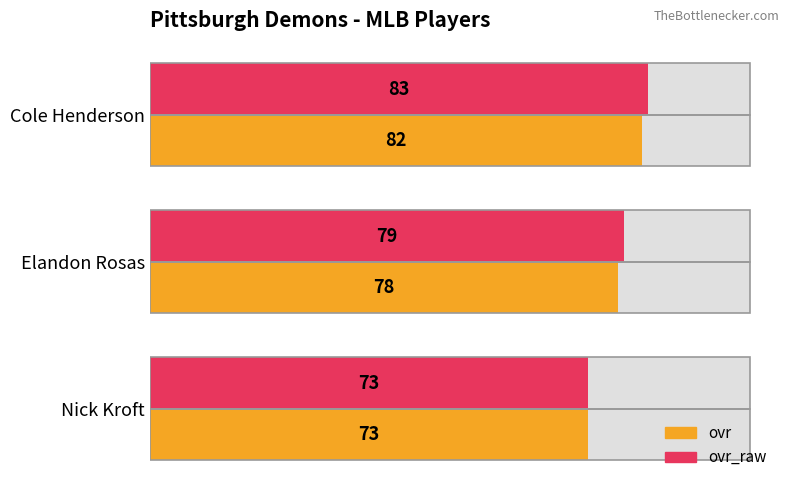

What are all the series names shown in the legend?

ovr, ovr_raw